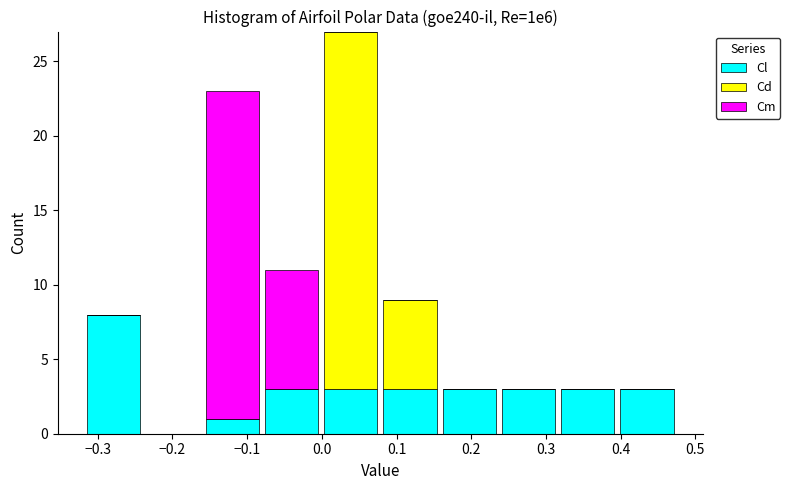

Reading left to right, list every stacked bar in this chart as the range it spans on the x-axis followed by its total height. Neither the bar edges nor the heights are printed on the chart, so give them approximately, as read against the axes.

-0.32 to -0.24: 8
-0.24 to -0.16: 0
-0.16 to -0.08: 23
-0.08 to 0.00: 11
0.00 to 0.08: 27
0.08 to 0.16: 9
0.16 to 0.24: 3
0.24 to 0.32: 3
0.32 to 0.40: 3
0.40 to 0.47: 3